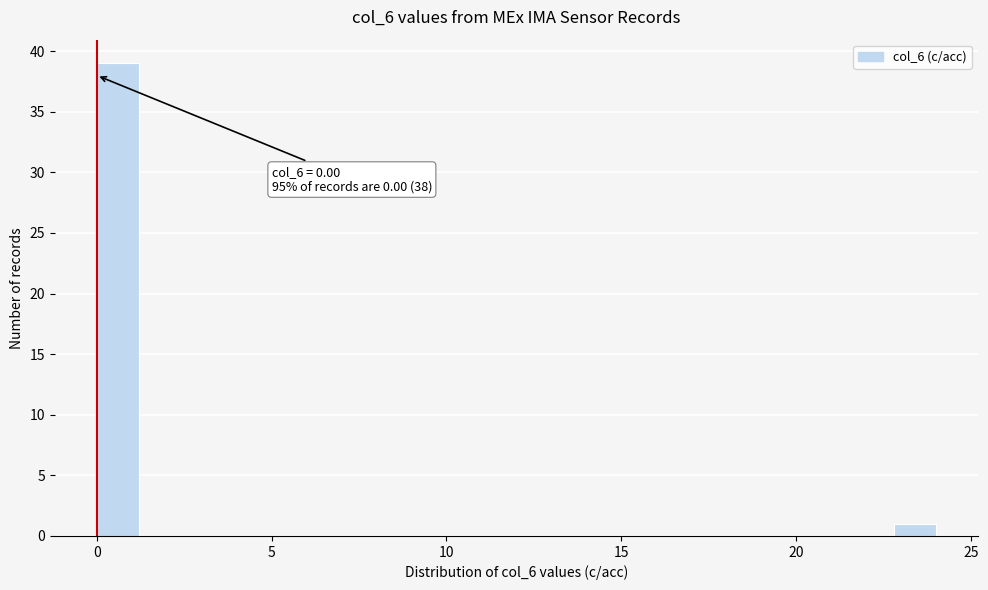

Read against the x-axis, roughly where is the centre of the tallest bar?

0.5